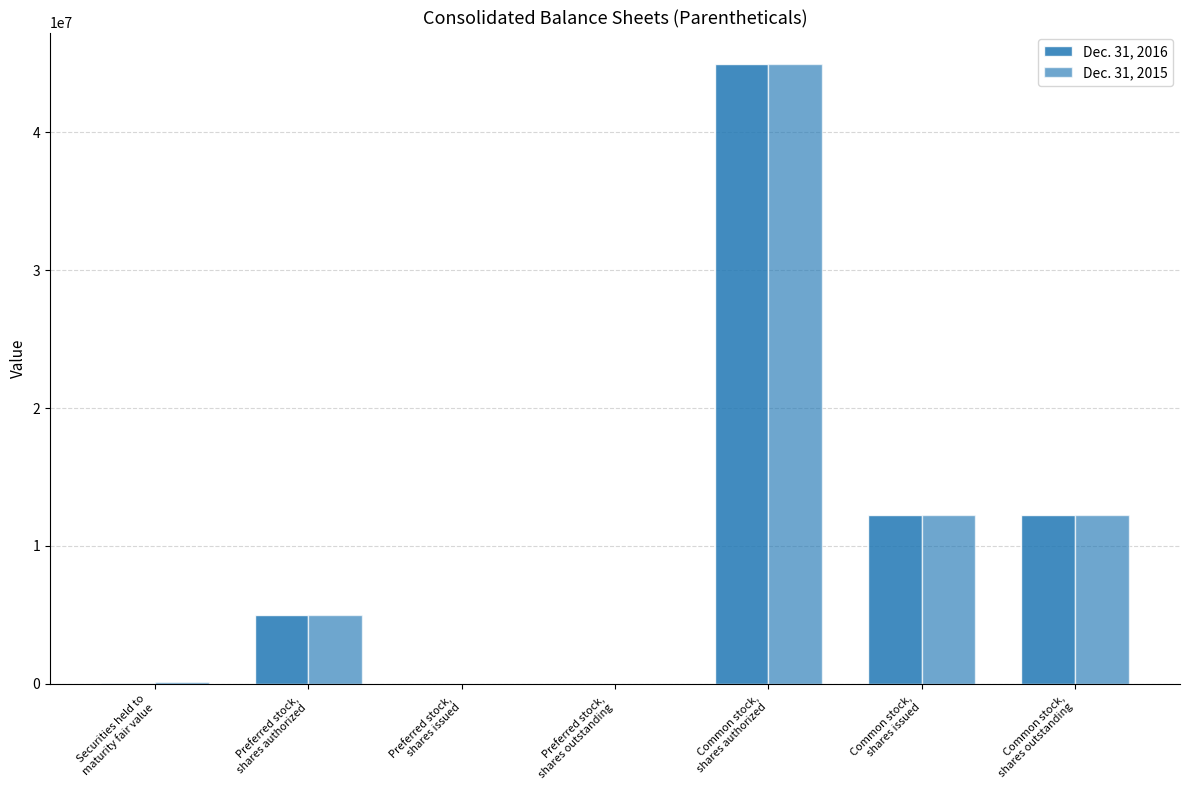

What is the maximum value shown in the chart?

45000000